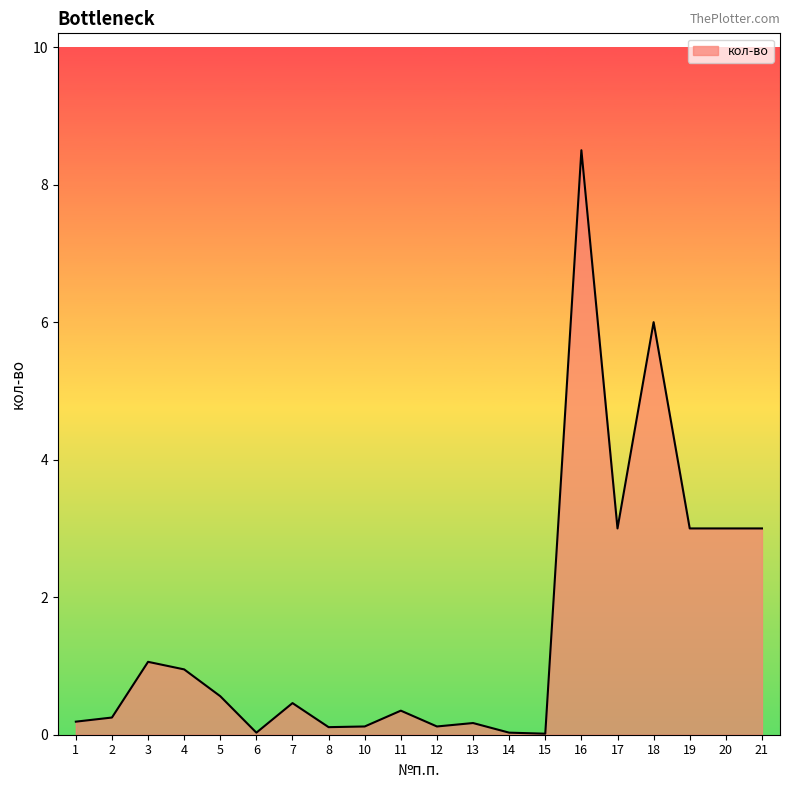

The value at 6 is 0.0. True or false?

True